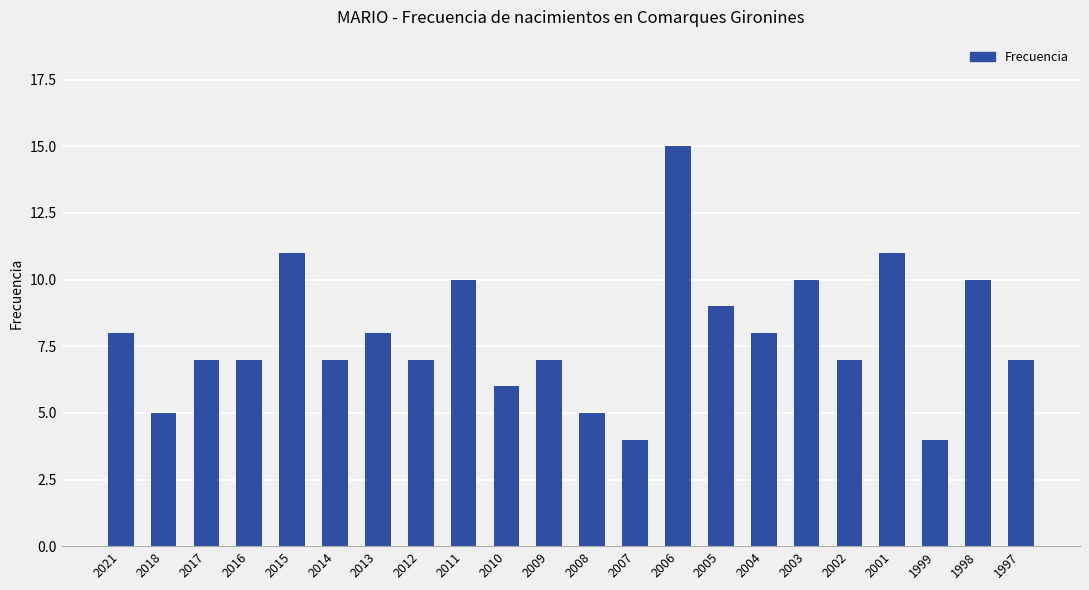

What is the value of the 13th bar from the left?

4